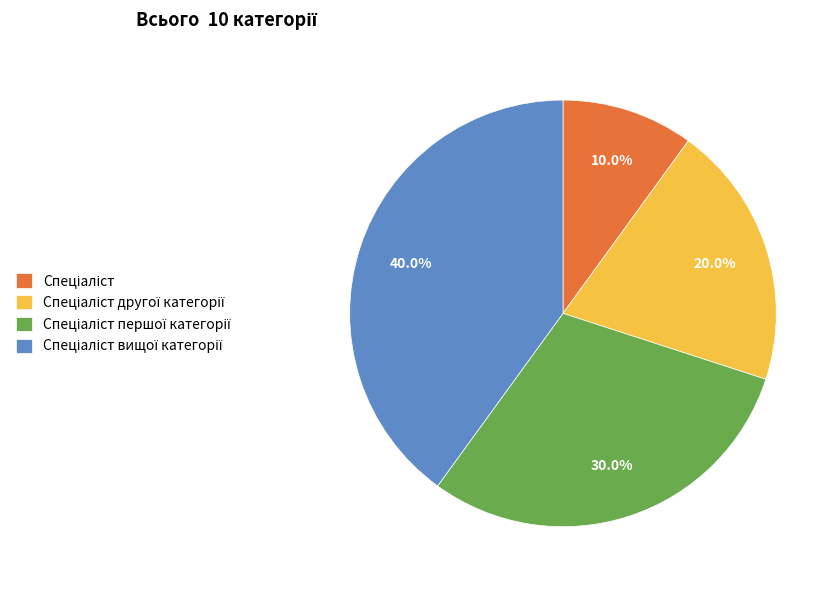

Does any single category account for the majority?

No